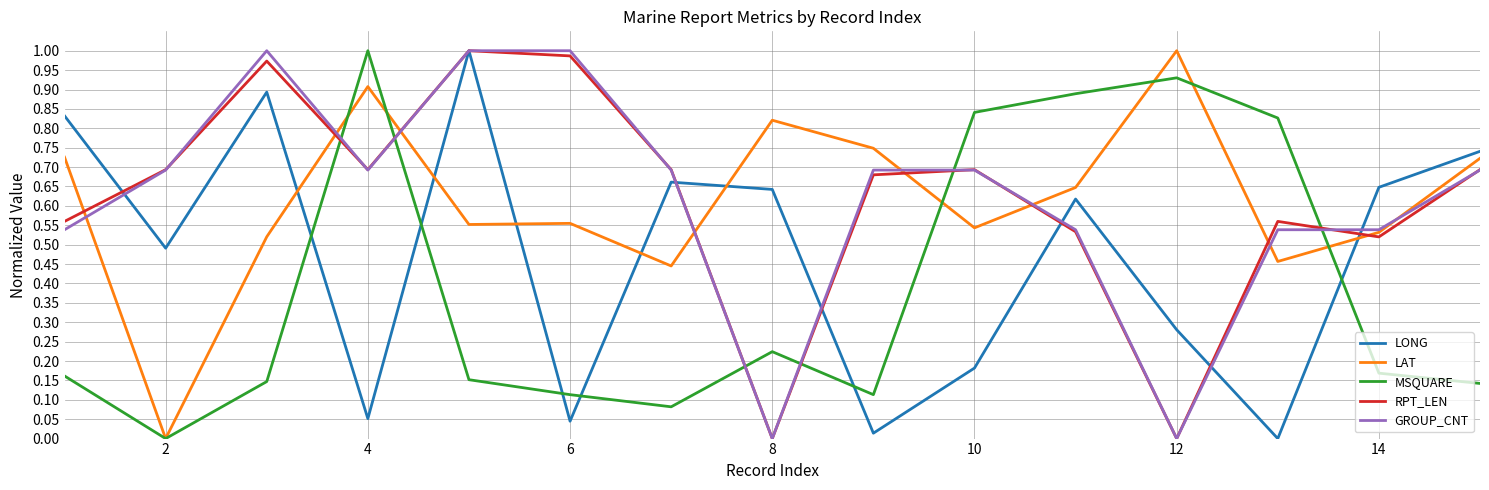

True or false: MSQUARE and GROUP_CNT intersect in this chart.

True